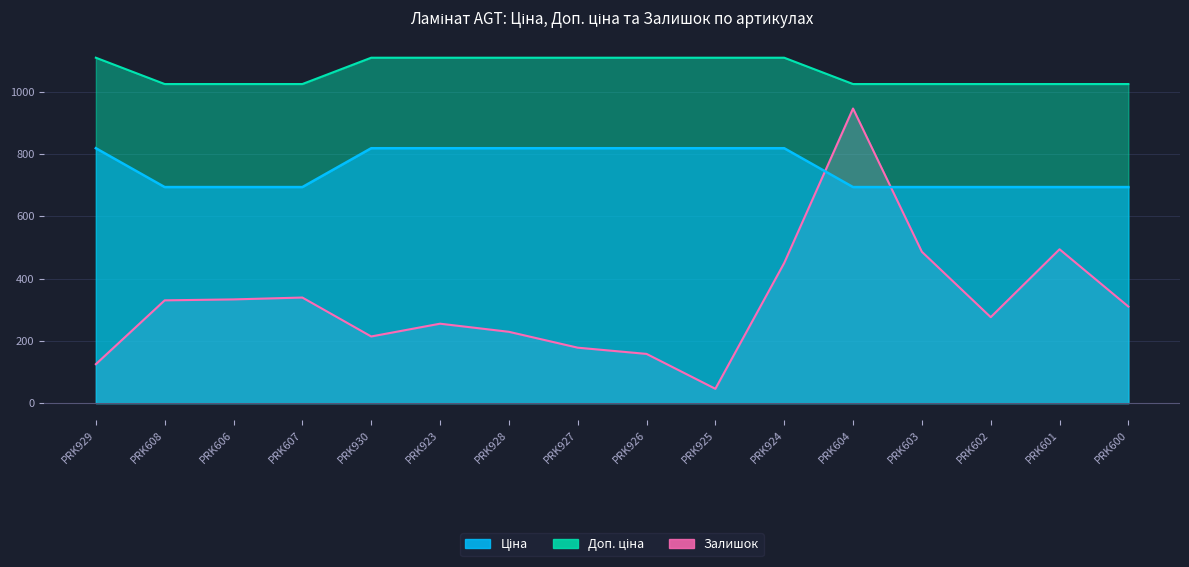

The value of Залишок at PRK927 is 178.0. True or false?

True